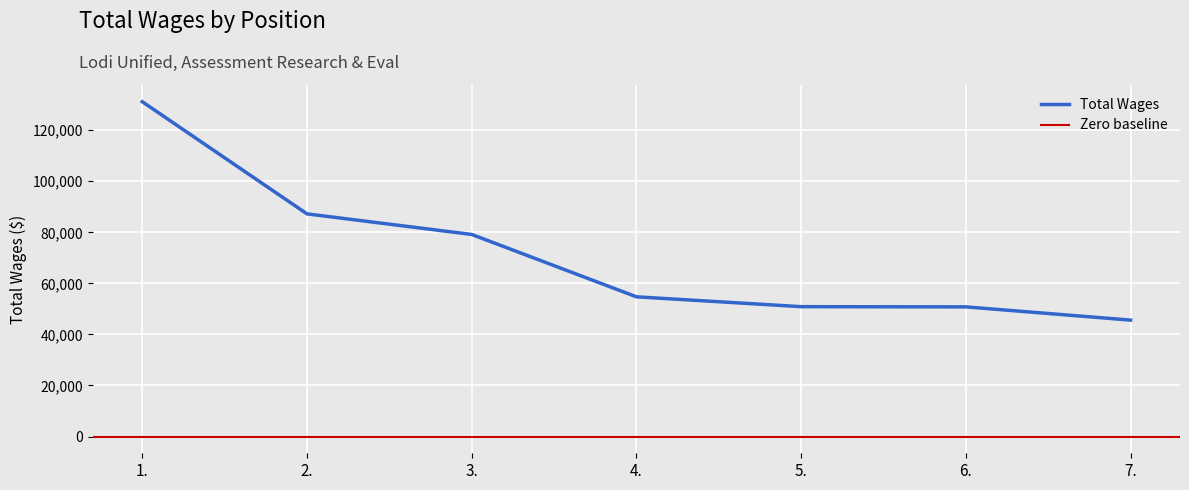

List the labels in order of value, largest first.

1., 2., 3., 4., 5., 6., 7.